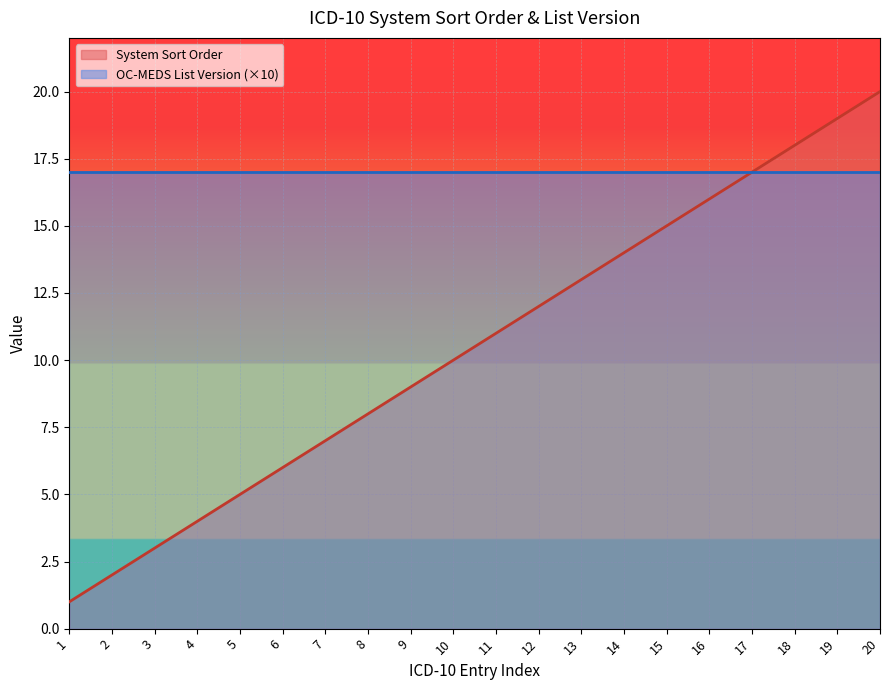

Reading left to right, list all the values displayed in this chart.

1	2	3	4	5	6	7	8	9	10	11	12	13	14	15	16	17	18	19	20